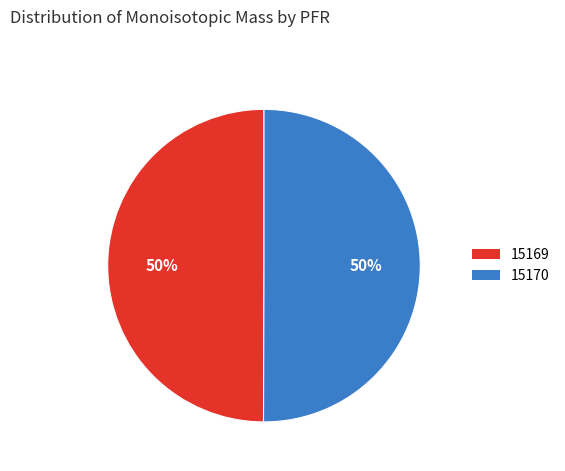

To the nearest percent, what is the average slice percentage?

50%